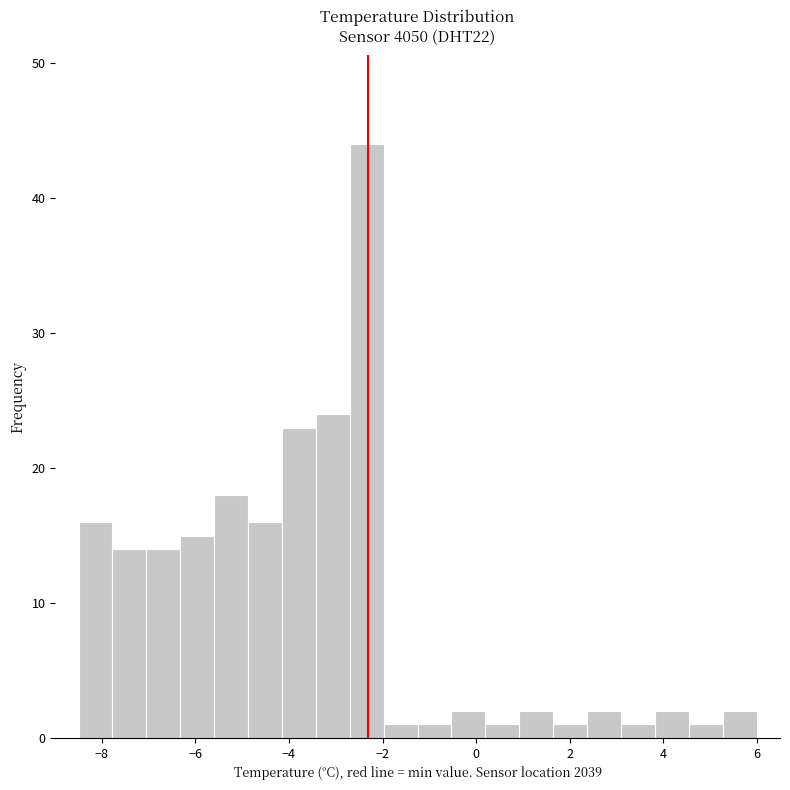

Read against the x-axis, roughly where is the centre of the tallest bar?

-2.4